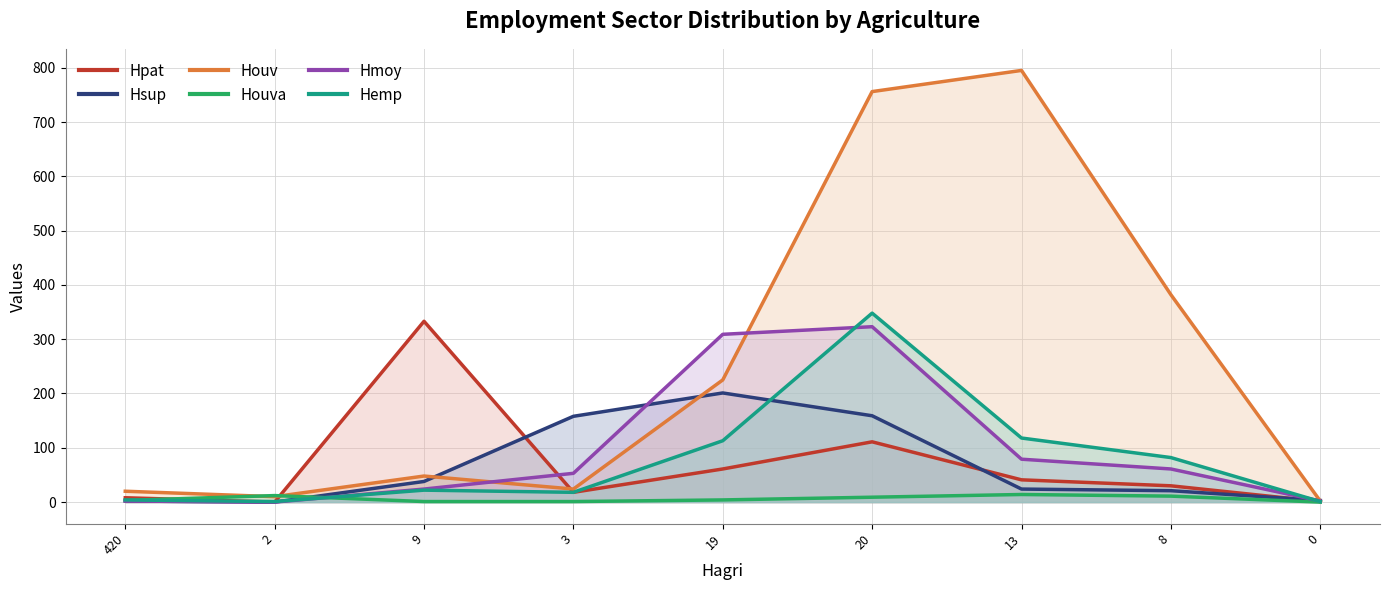

Count the number of categories in the chart.

9